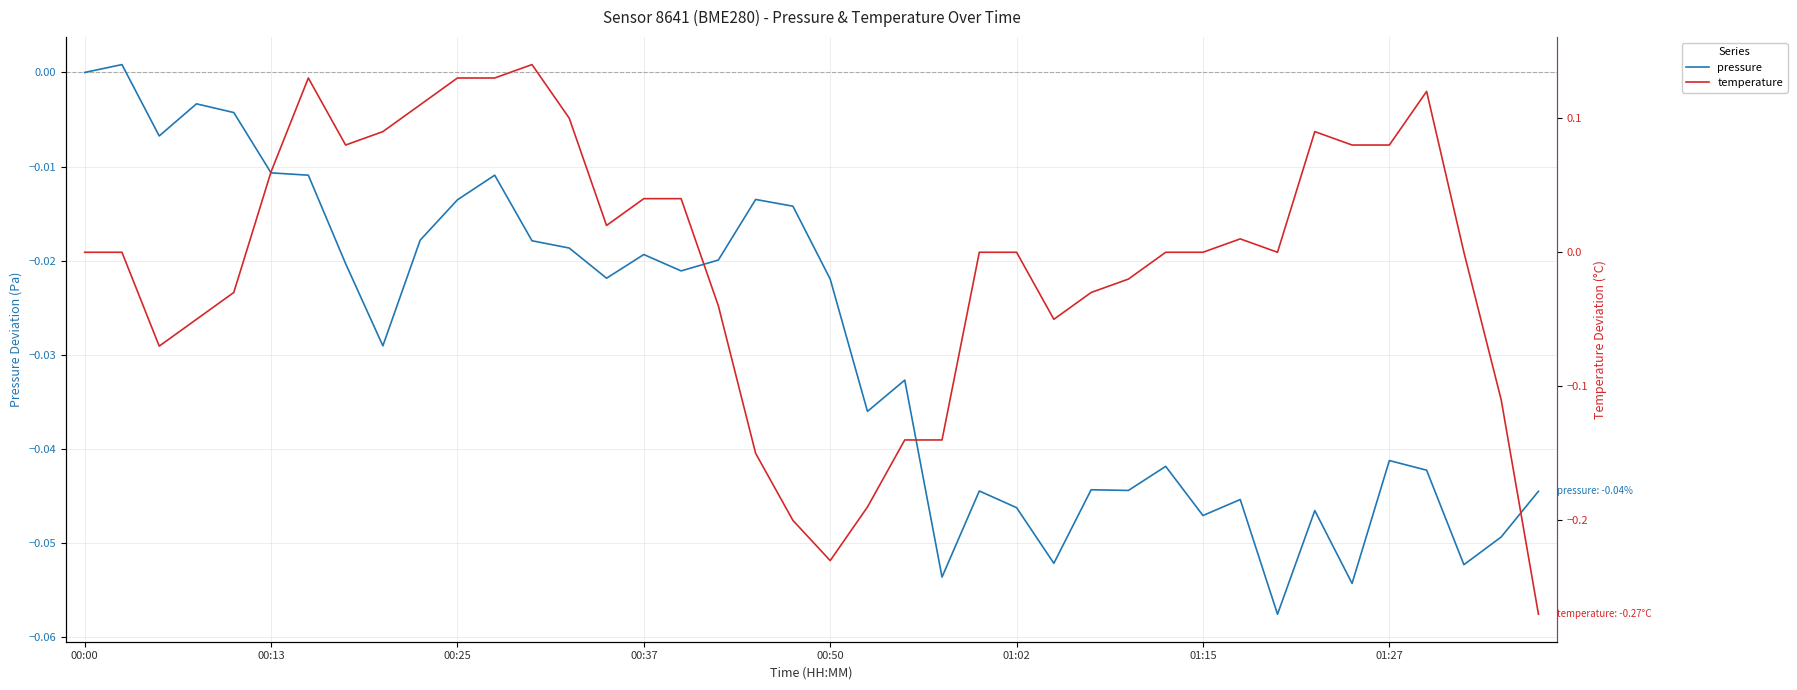

What is the sum of all temperature values?

-0.3